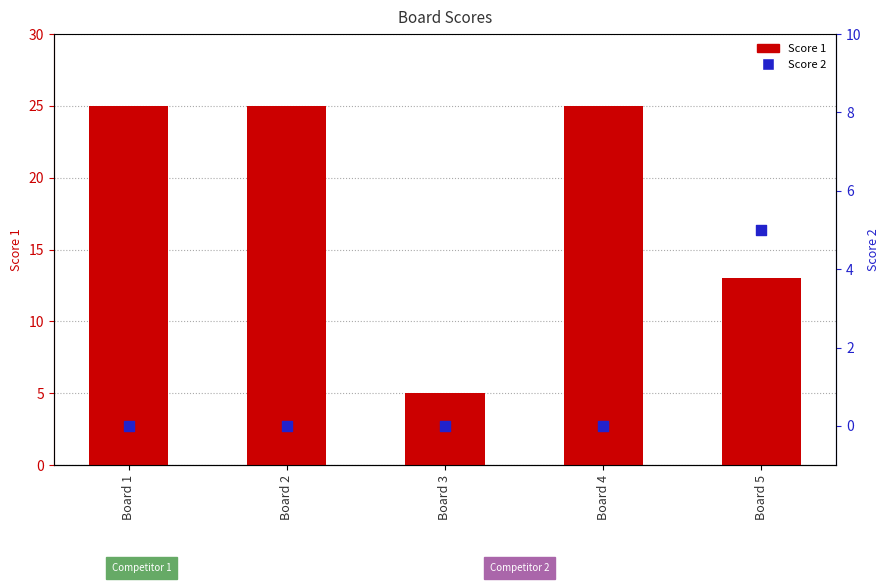

Which series reaches the maximum Y coordinate?

Score 1